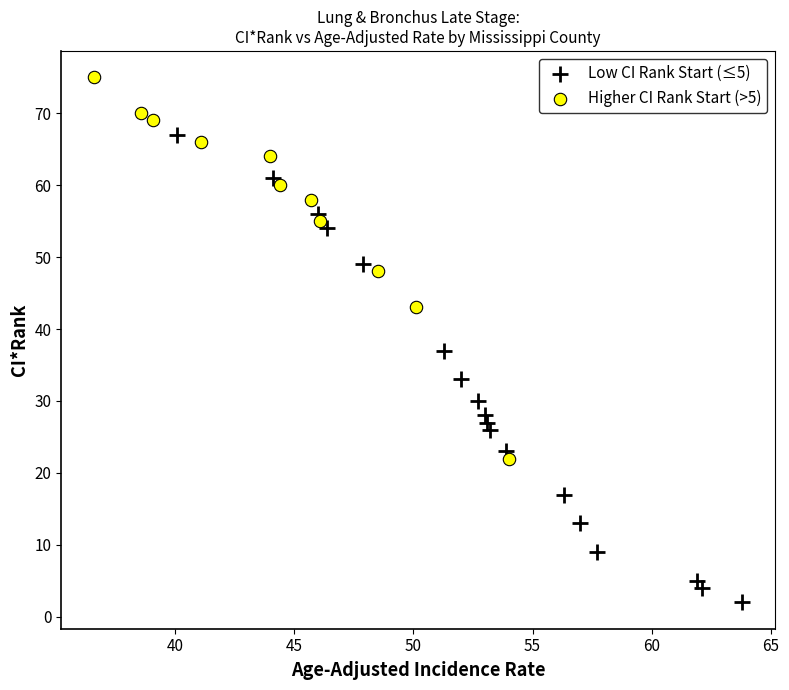

Which series reaches the maximum Y coordinate?

Higher CI Rank Start (>5)